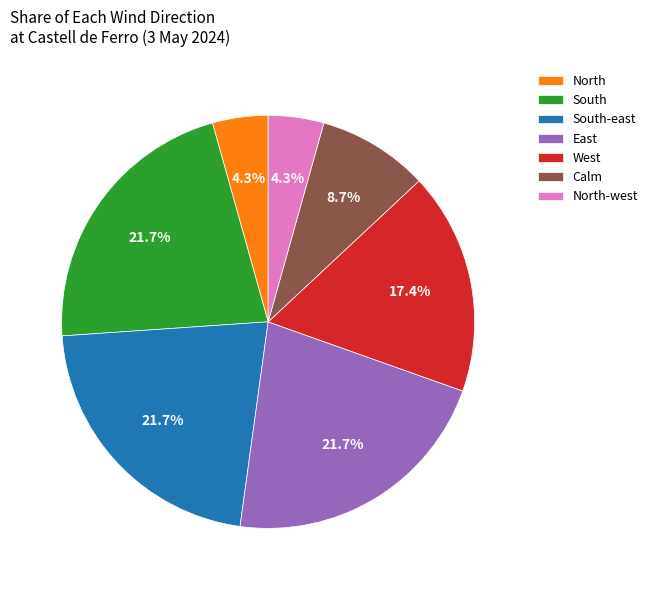

Is it true that Calm is 2% of the pie?

False